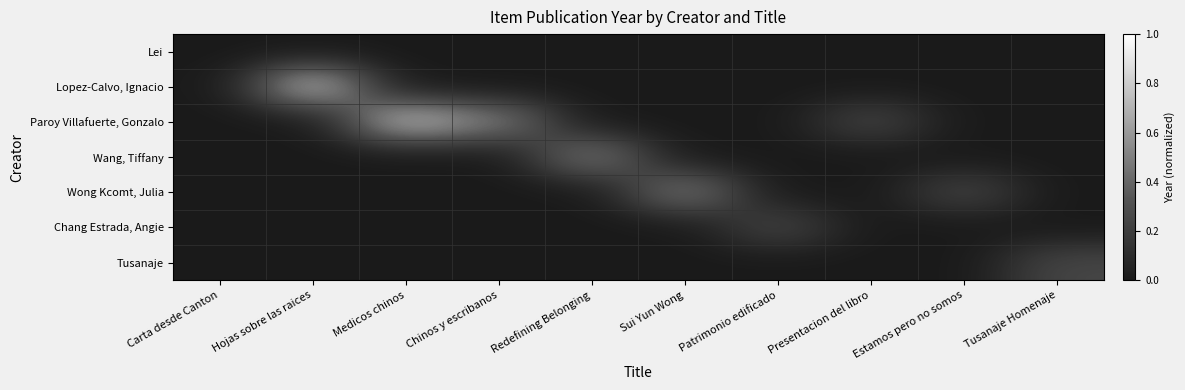

Between Medicos chinos and Presentacion del libro, which series saw the biggest shift?

Paroy Villafuerte, Gonzalo